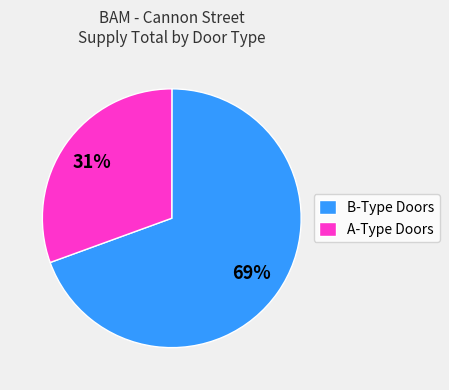

Rank the categories by value from highest to lowest.

B-Type Doors, A-Type Doors